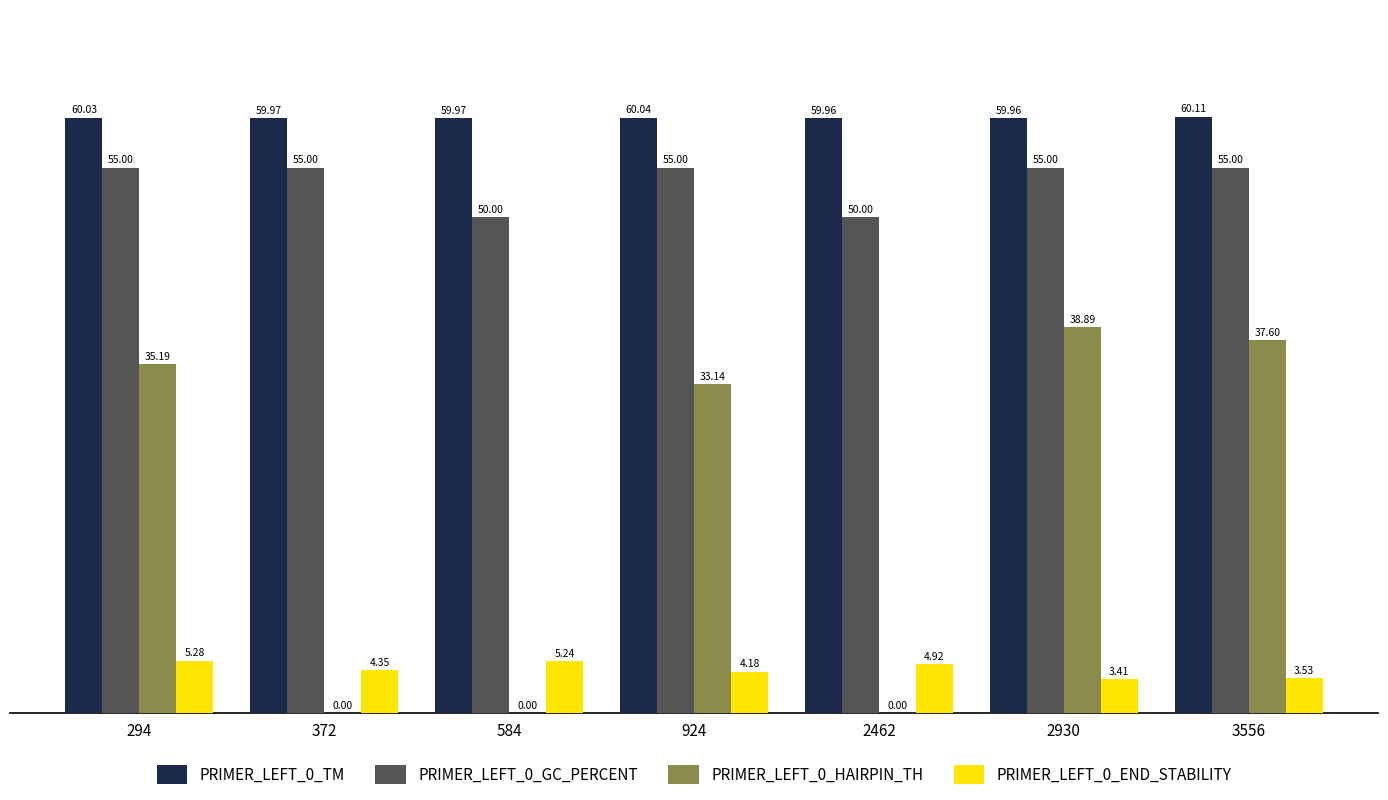

What is the maximum value shown in the chart?

60.1